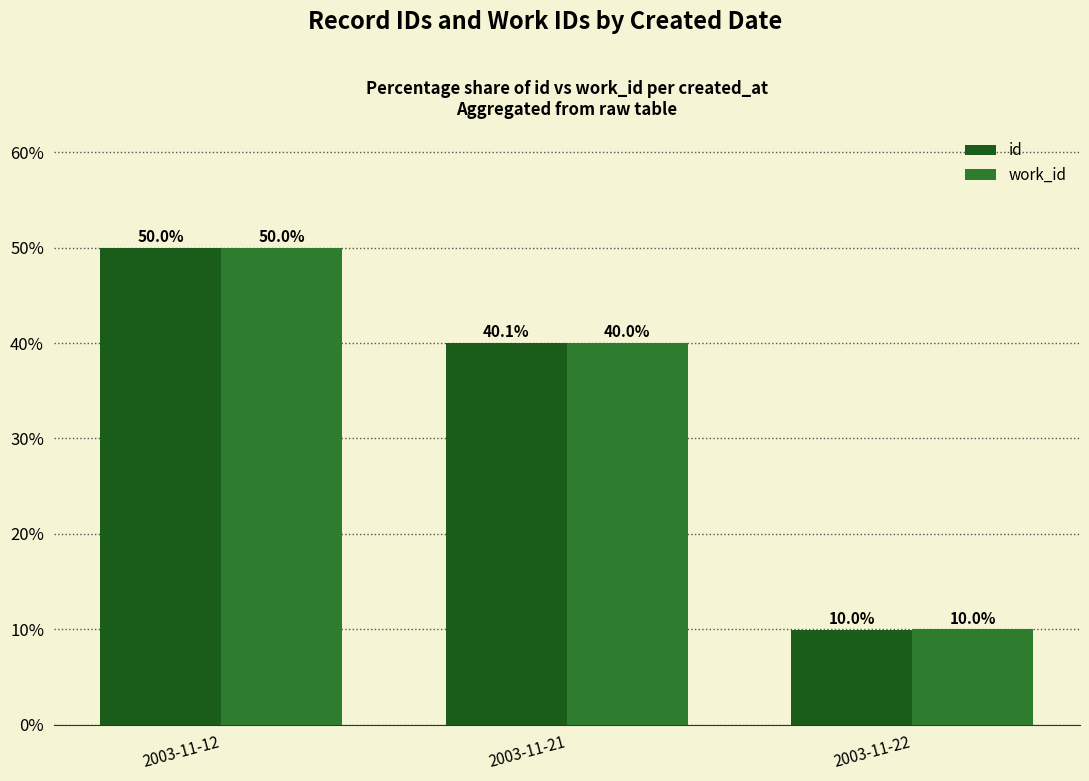

What are all the series names shown in the legend?

id, work_id